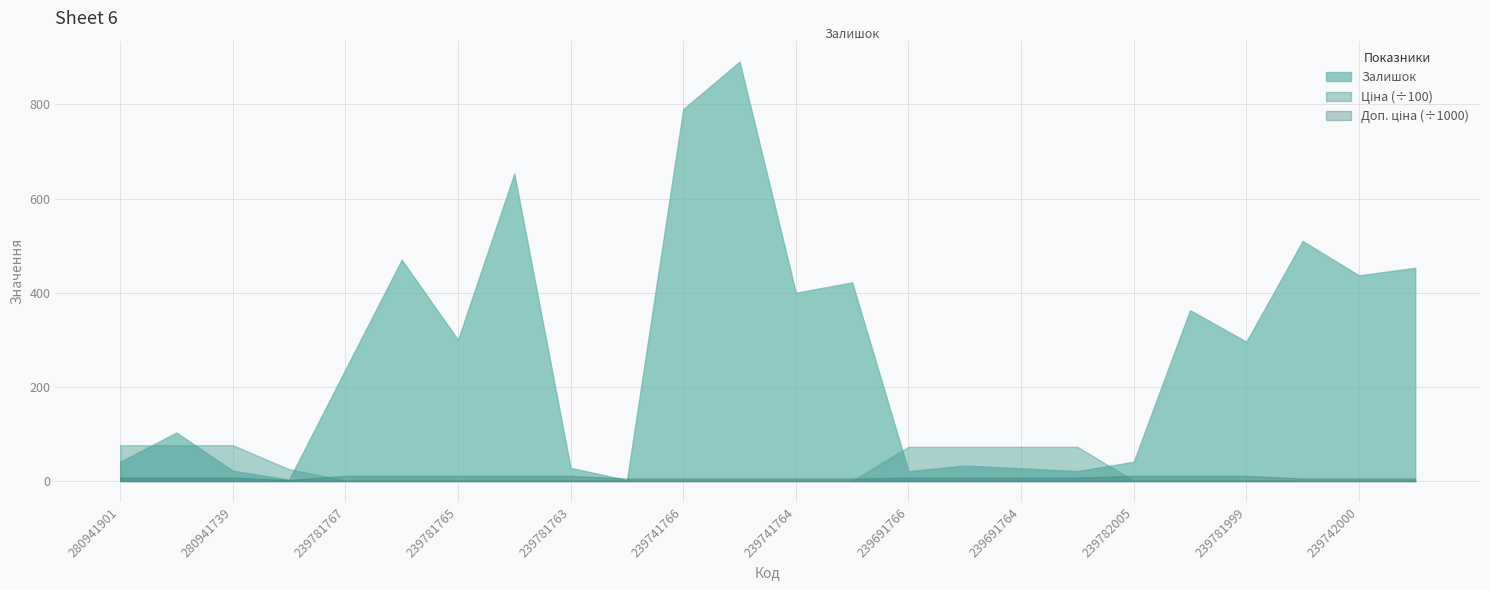

The value of Ціна at 239741766 is 26.4. True or false?

False